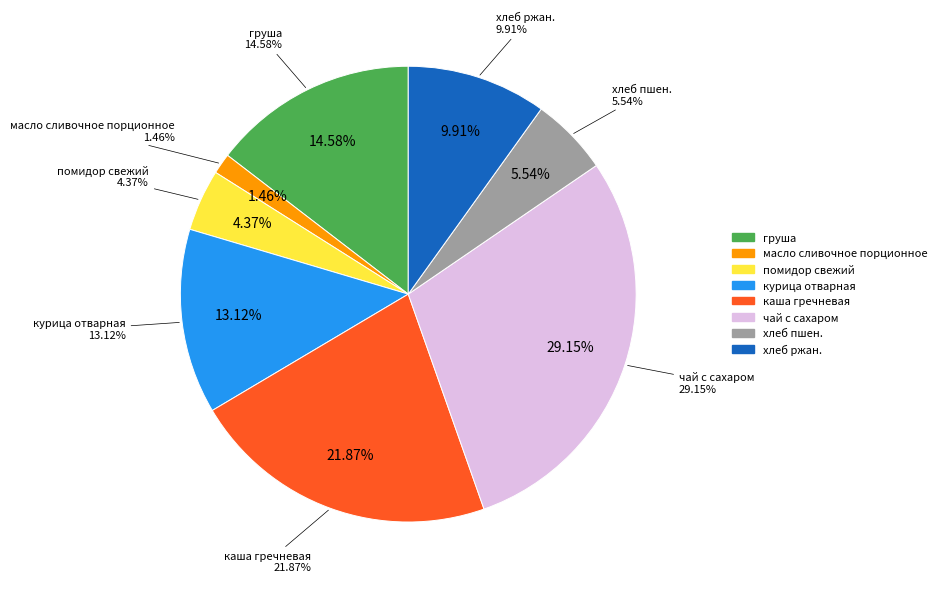

What is the total percentage of хлеб ржан. and масло сливочное порционное?

11.4%